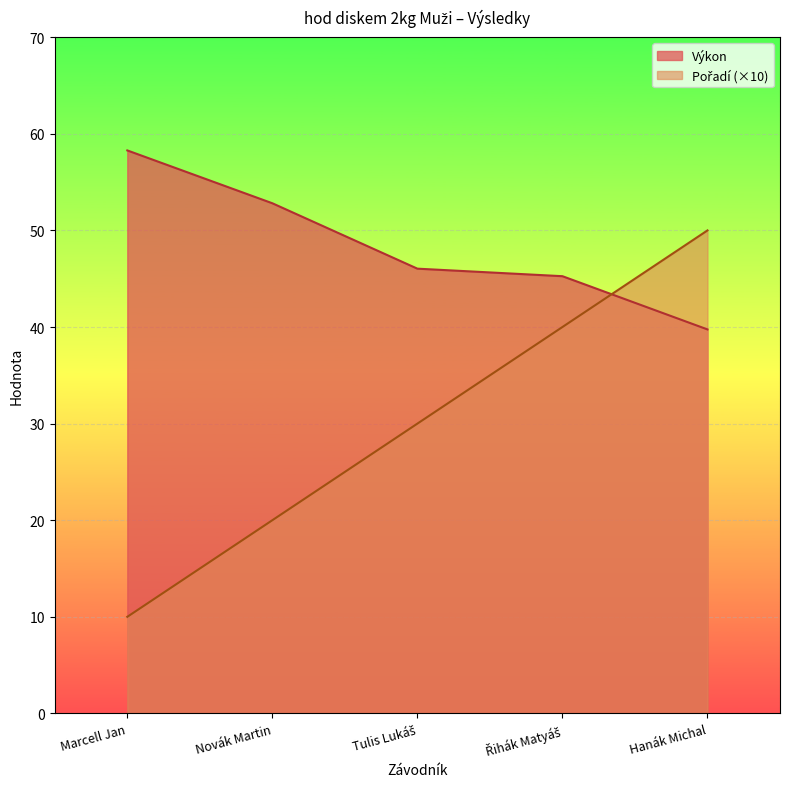

What is the total value across all series at Novák Martin?

72.8